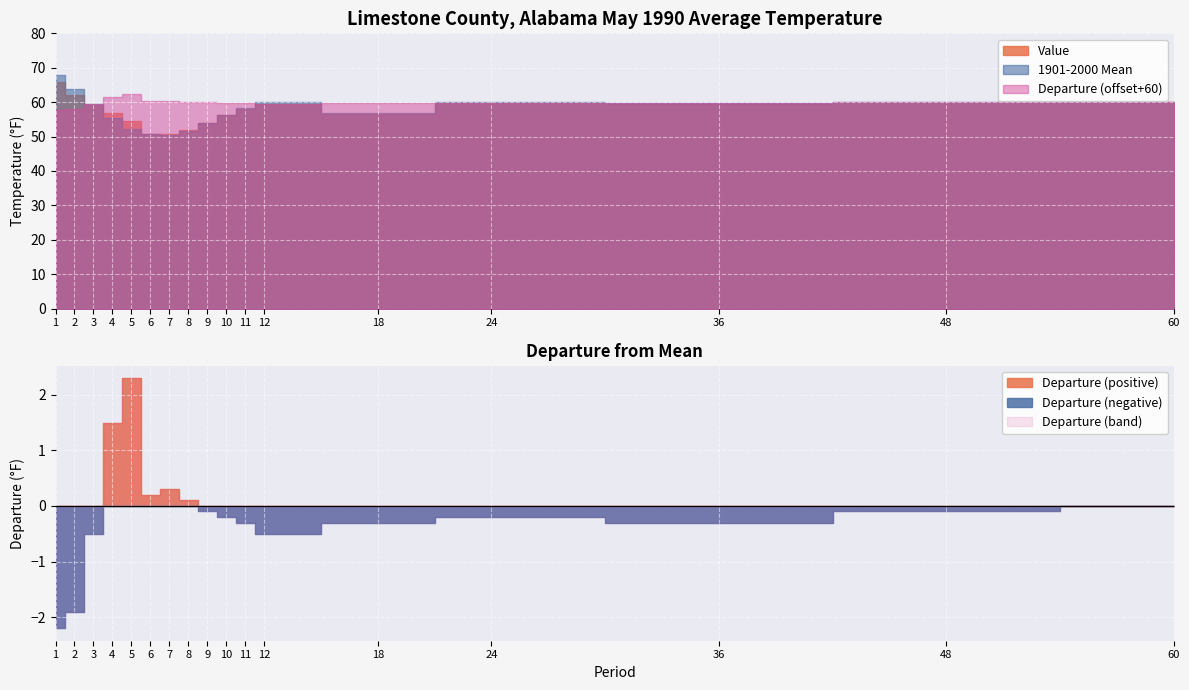

Does the chart display data point markers on the line(s)?

No